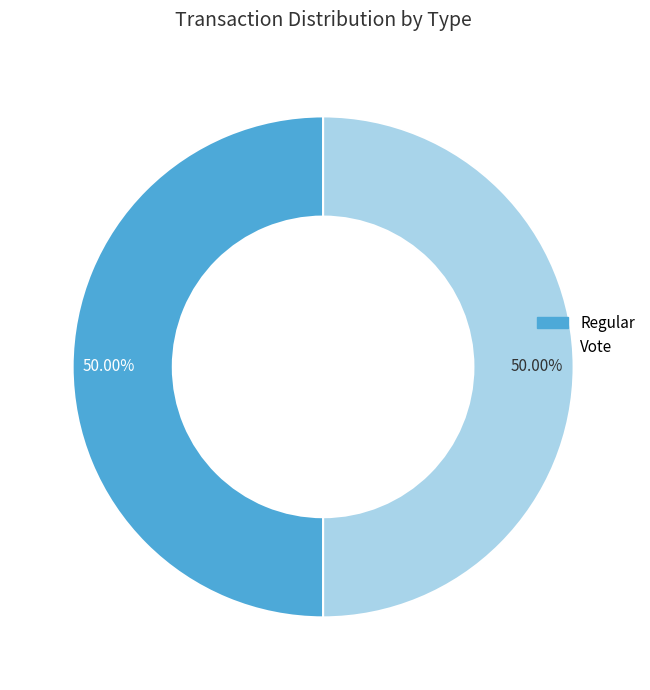

Is the sum of Regular and Vote greater than half?

Yes